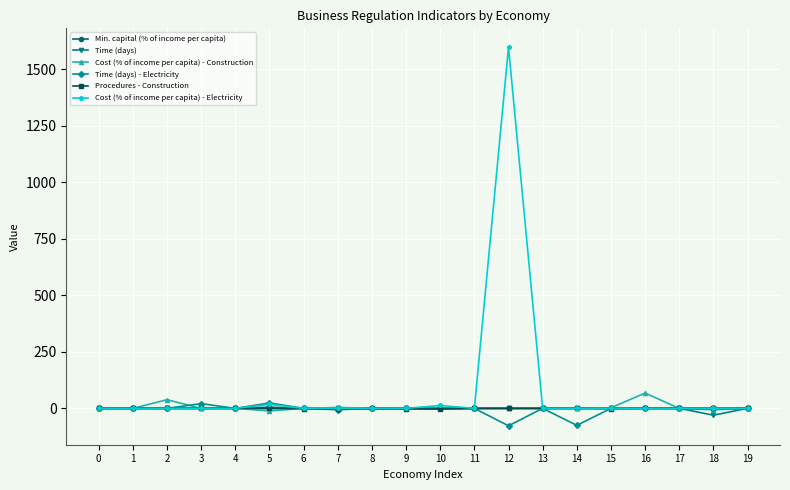

Which series has the largest total across all categories?

Cost (% of income per capita) - Electricity